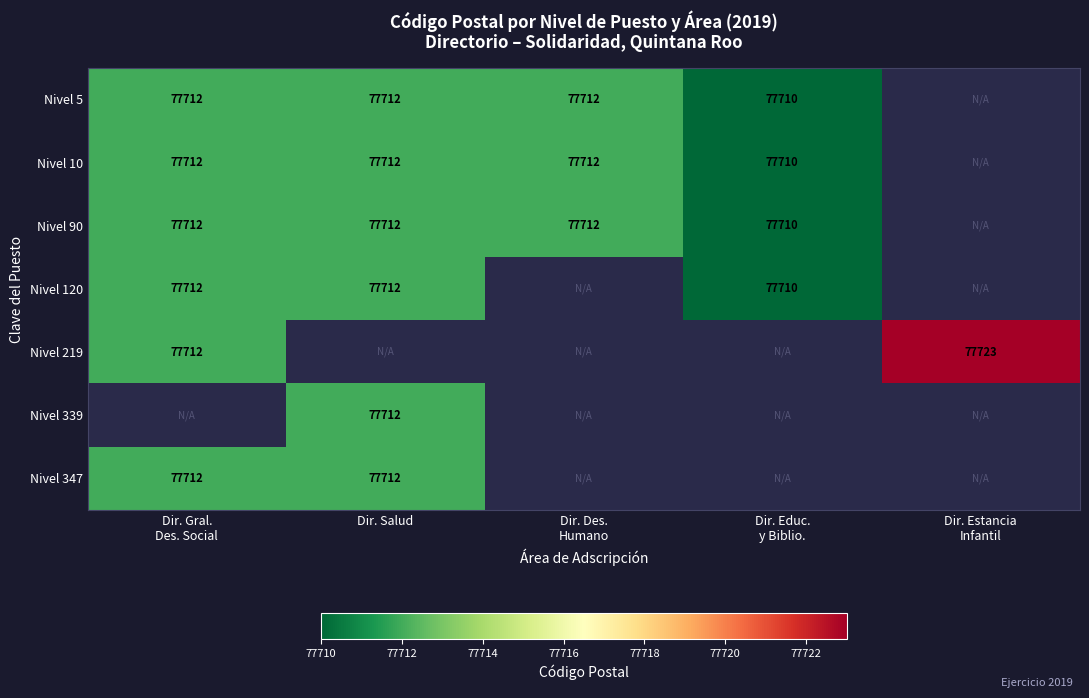

The Nivel 347 series shows 109739 at Dir. Salud. True or false?

False